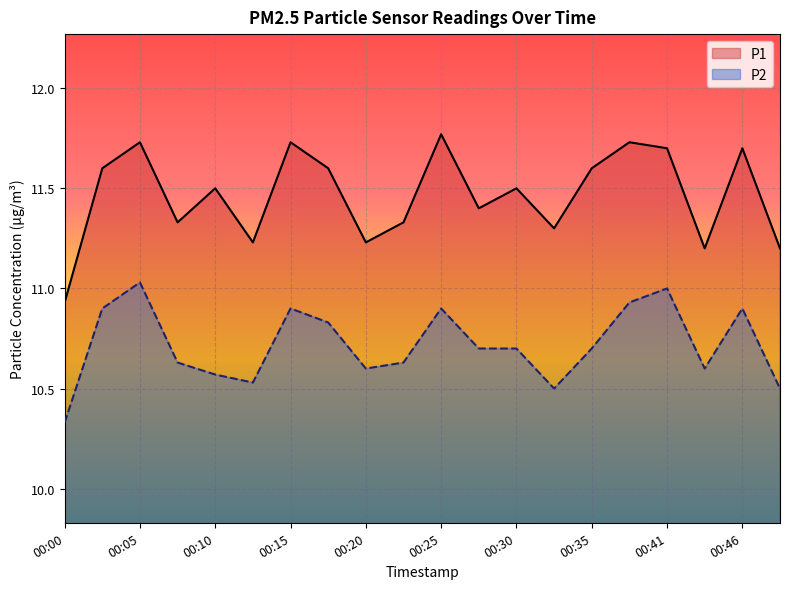

Reading right to left, transcribe all the data shown in this chart.

P1: 00:48=11.2	00:46=11.7	00:43=11.2	00:41=11.7	00:38=11.7	00:35=11.6	00:33=11.3	00:30=11.5	00:28=11.4	00:25=11.8	00:23=11.3	00:20=11.2	00:18=11.6	00:15=11.7	00:13=11.2	00:10=11.5	00:07=11.3	00:05=11.7	00:02=11.6	00:00=10.9
P2: 00:48=10.5	00:46=10.9	00:43=10.6	00:41=11.0	00:38=10.9	00:35=10.7	00:33=10.5	00:30=10.7	00:28=10.7	00:25=10.9	00:23=10.6	00:20=10.6	00:18=10.8	00:15=10.9	00:13=10.5	00:10=10.6	00:07=10.6	00:05=11.0	00:02=10.9	00:00=10.3